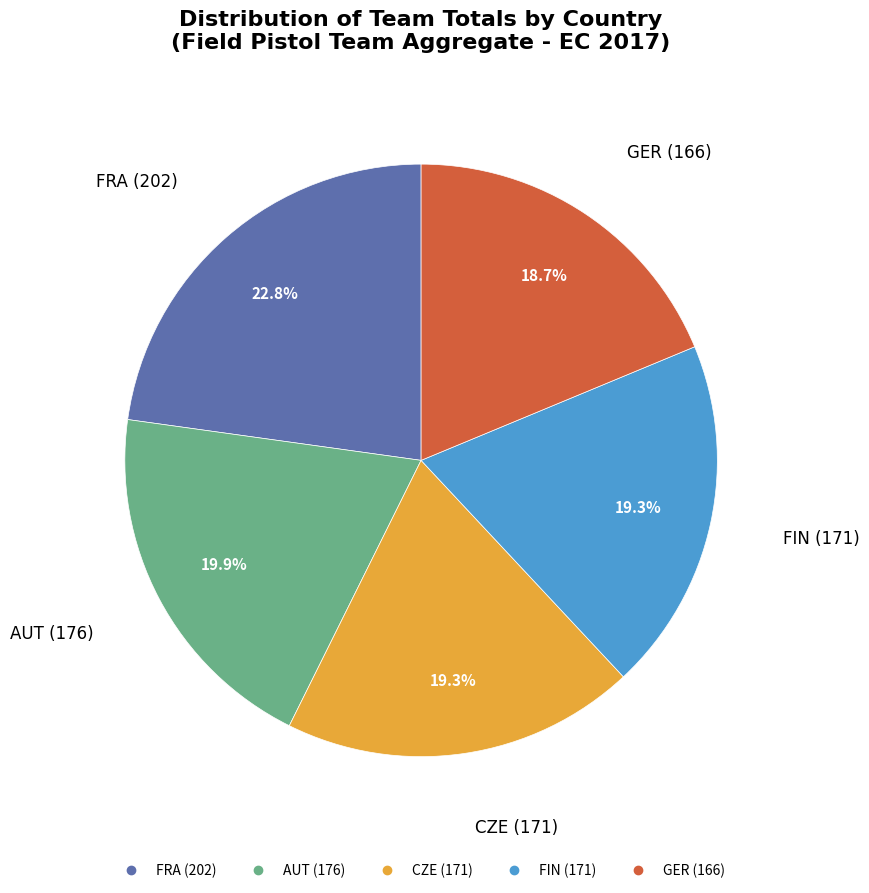

What is the ratio of the value at FRA to the value at AUT?

1.1